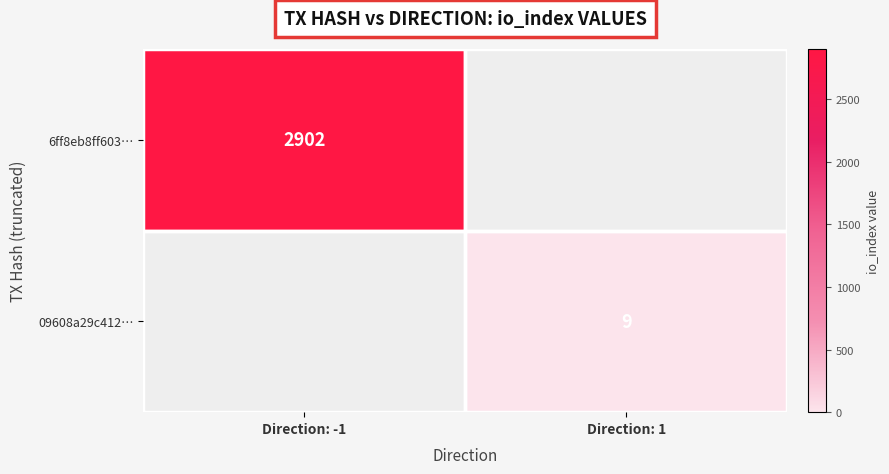

What is the difference between the highest and lowest values at Direction: 1?

9